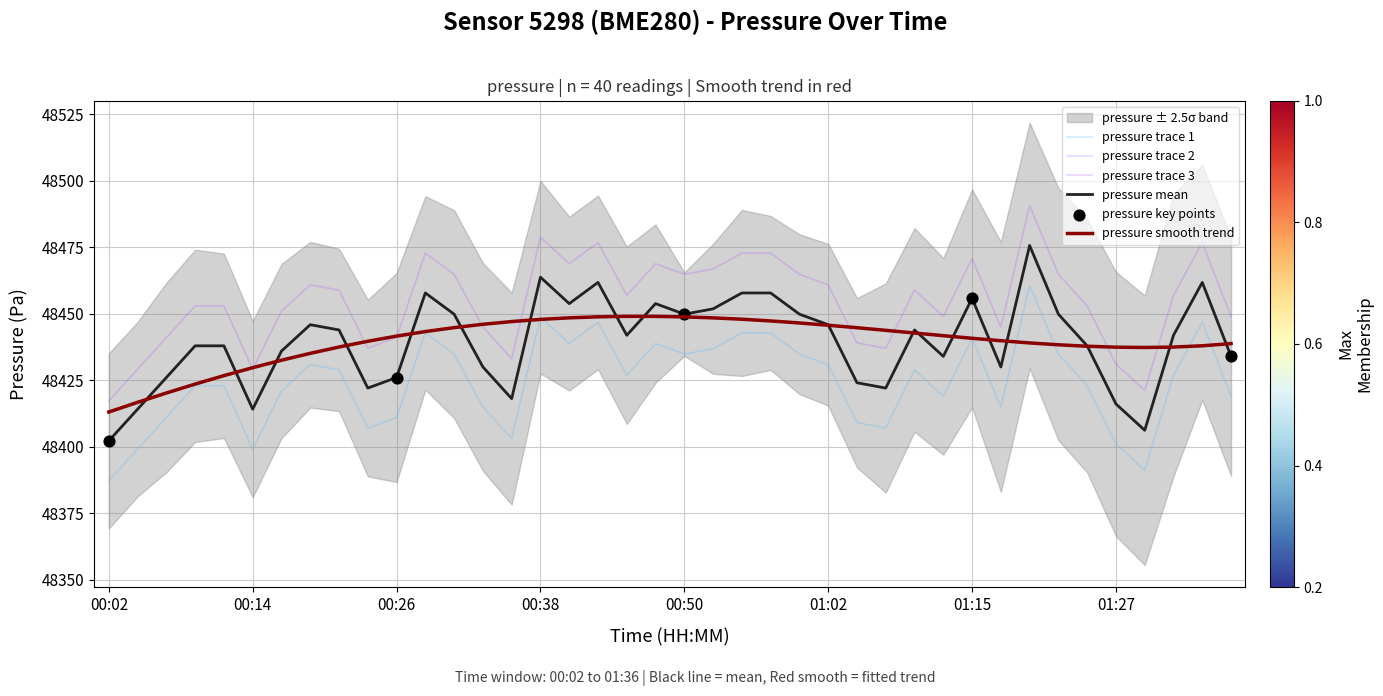

Which has a higher value, 01:24 or 00:02?

01:24